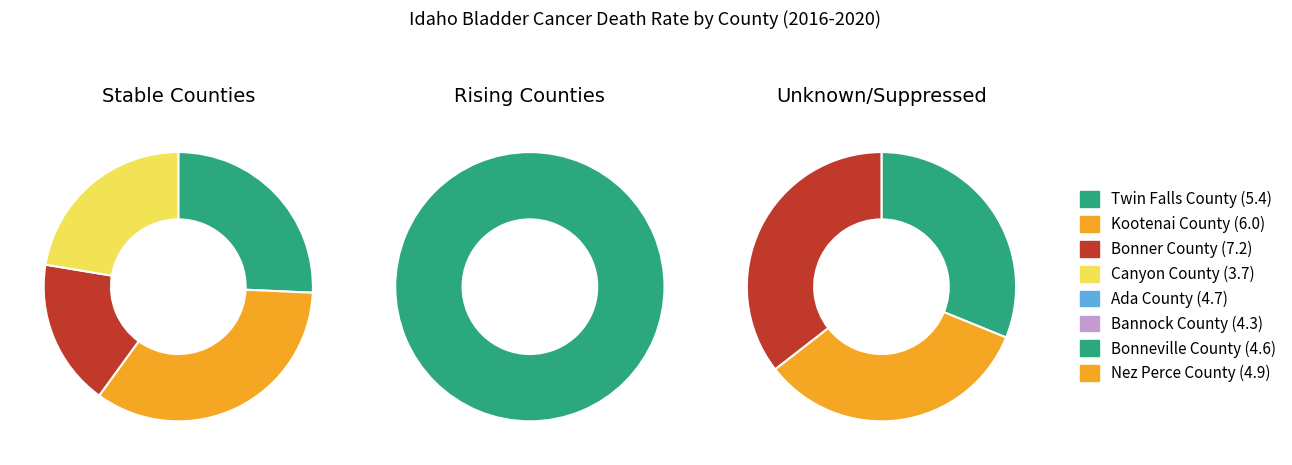

The Bannock County slice represents 4% of the pie. True or false?

False